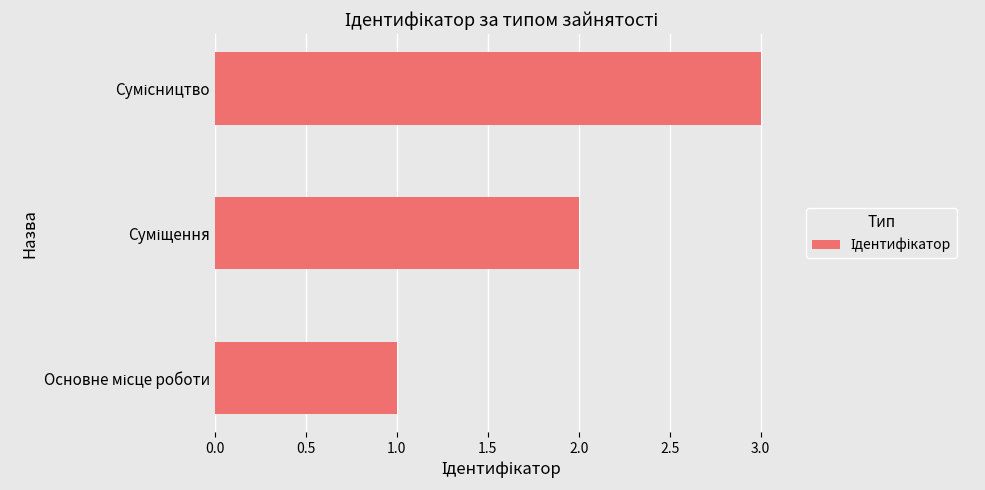

Count the number of categories in the chart.

3